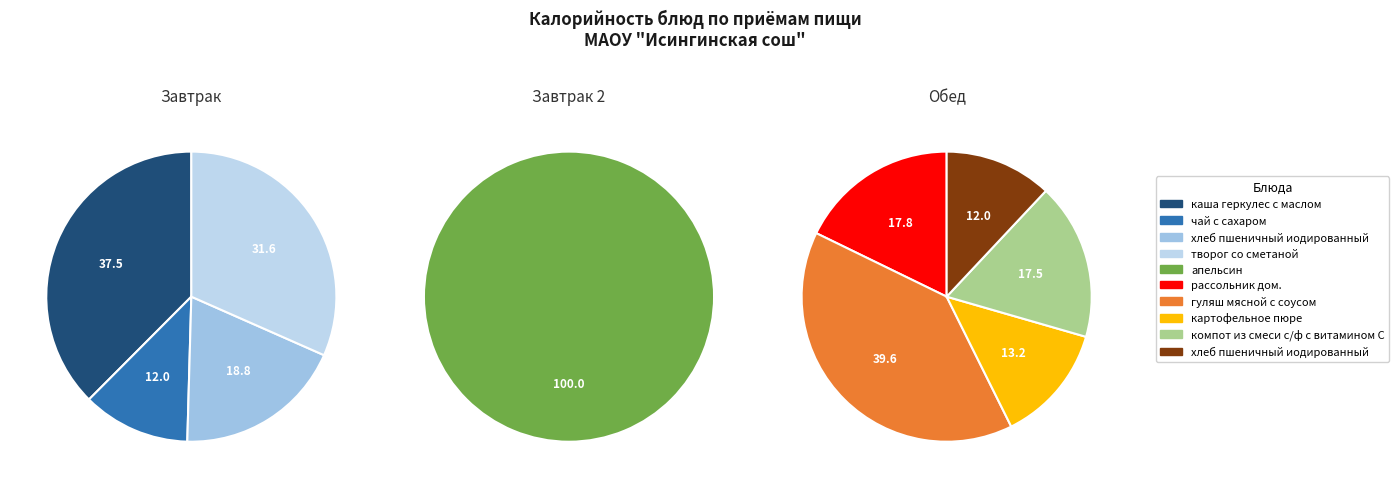

To the nearest percent, what is the average slice percentage?

10%